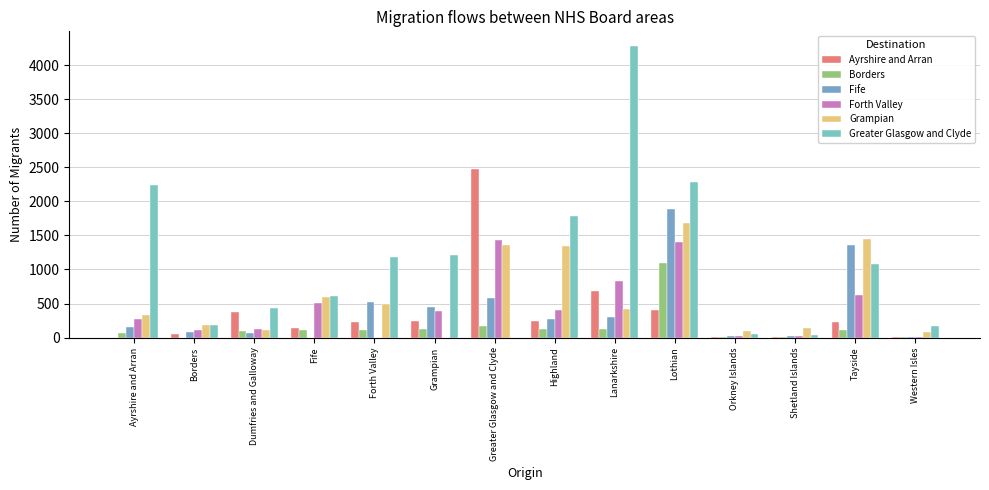

Reading right to left, list all the values displayed in this chart.

Ayrshire and Arran: 12	225	14	7	406	683	242	2475	238	236	145	378	46	0
Borders: 9	116	4	10	1095	121	120	168	127	113	115	90	0	63
Fife: 12	1356	22	17	1890	304	272	579	456	516	0	70	83	156
Forth Valley: 13	621	24	18	1397	834	409	1432	387	0	511	128	113	278
Grampian: 82	1451	135	103	1677	425	1345	1366	0	493	592	110	178	326
Greater Glasgow and Clyde: 164	1074	43	53	2285	4283	1788	0	1211	1186	617	428	189	2241